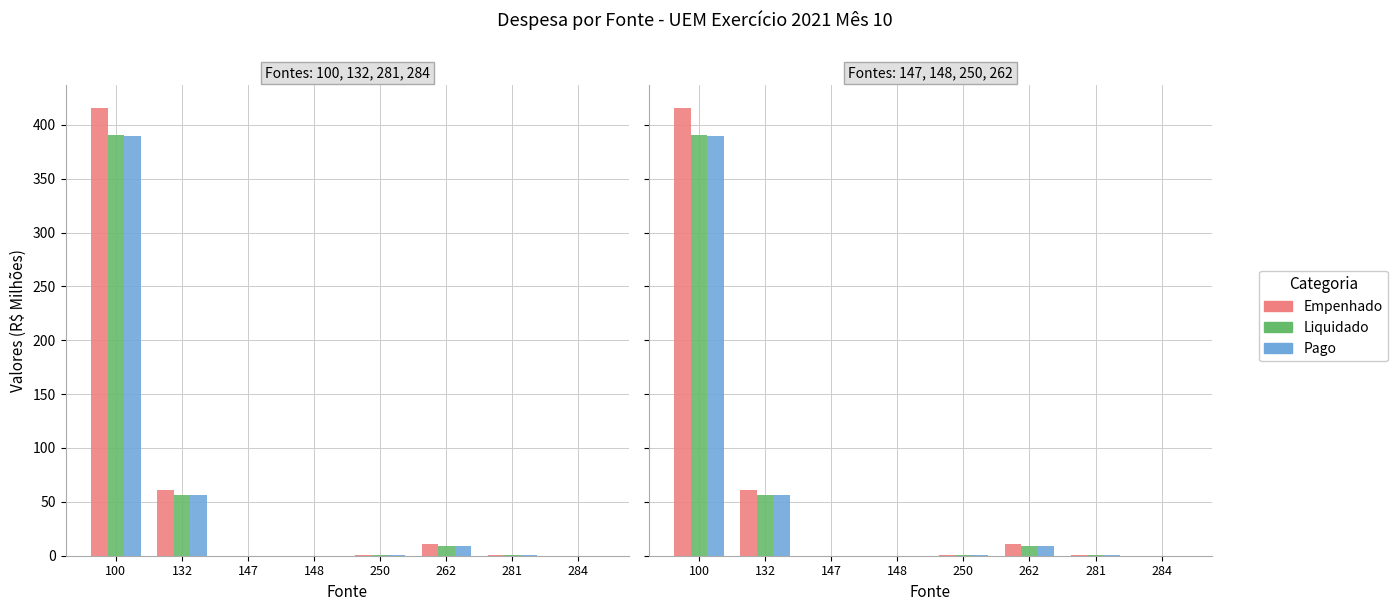

At 281, list the series in order from largest to smallest.

Empenhado, Pago, Liquidado